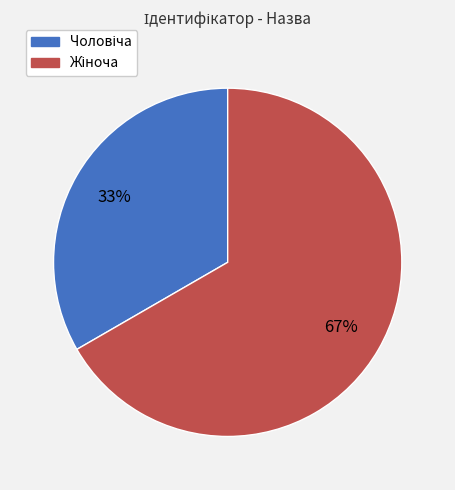

To the nearest percent, what is the average slice percentage?

50%